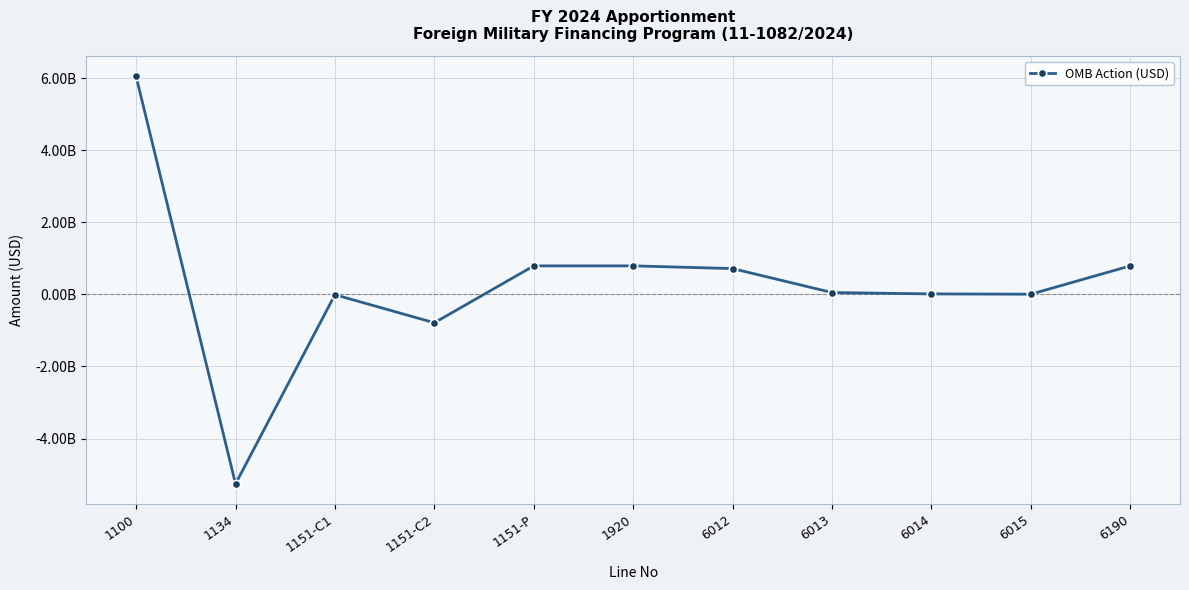

The chart shows a value of 793554724 at 1920. True or false?

True